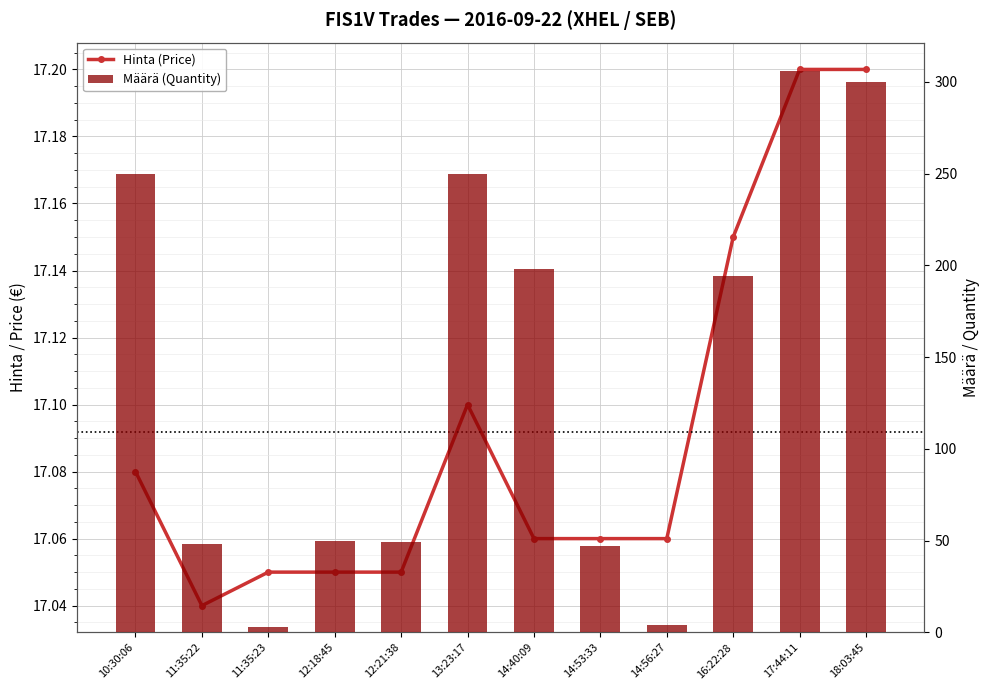

What is the sum of the Määrä (Quantity) values at 10:30:06 and 11:35:23?

253.0